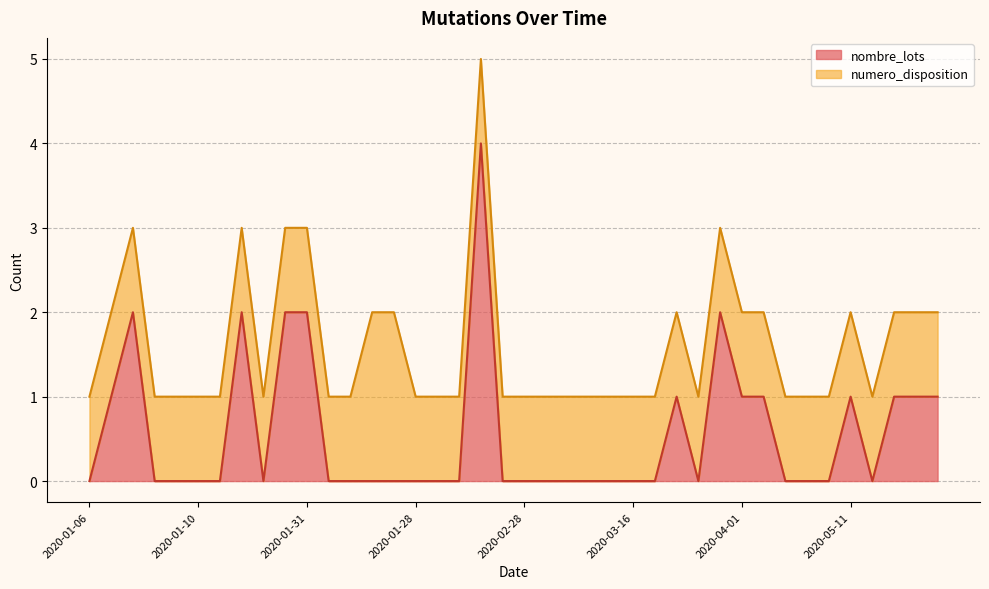

Is it true that nombre_lots equals 0 at 2020-01-10?

True